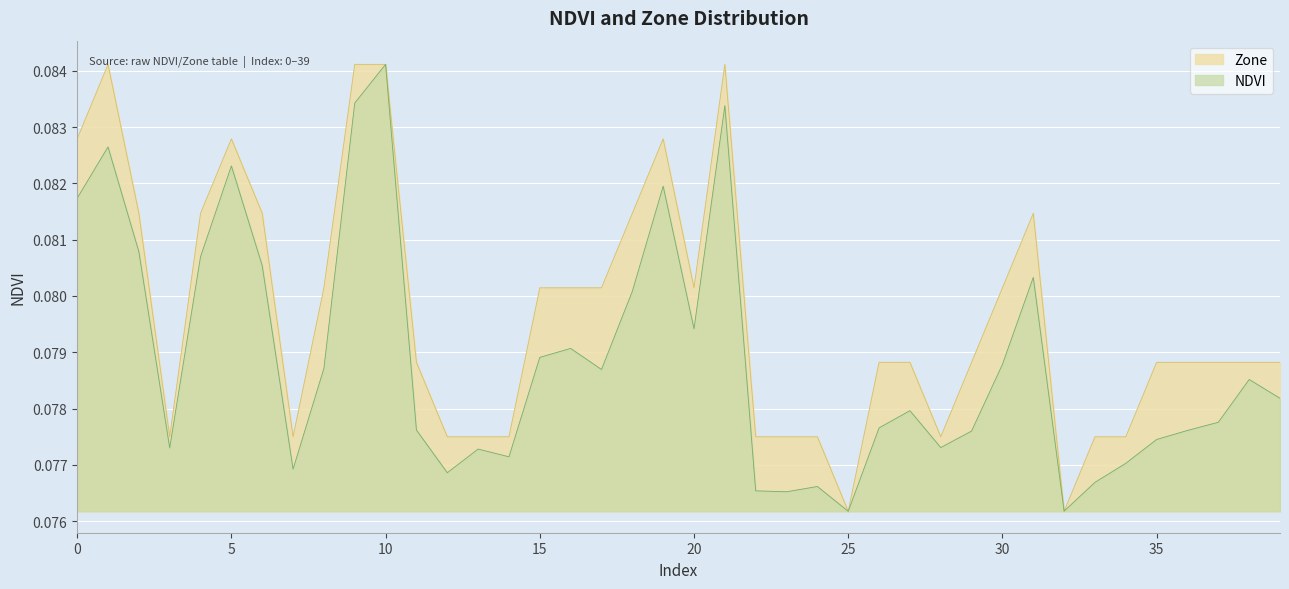

True or false: Zone has a value of 0.1 at 0.

True